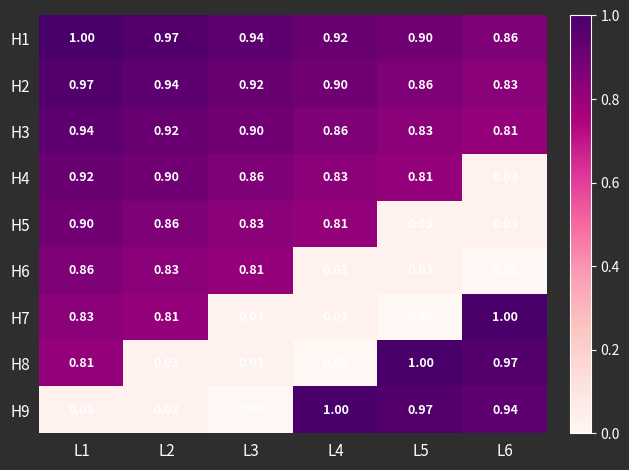

Is the value of H4 at L3 greater than the value of H2 at L6?

Yes